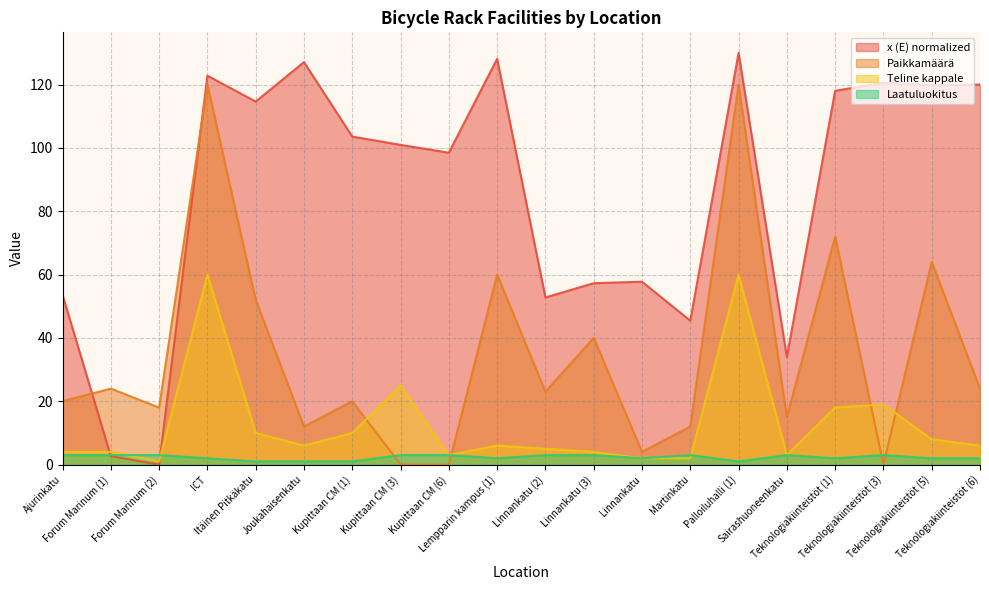

At which label does Paikkamäärä reach its peak?

ICT